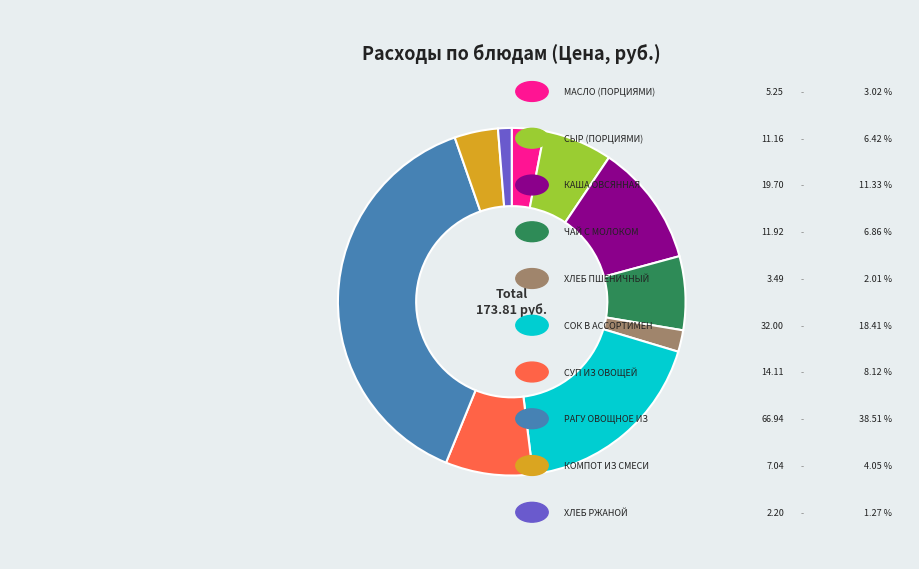

Is there a majority slice in this chart?

No